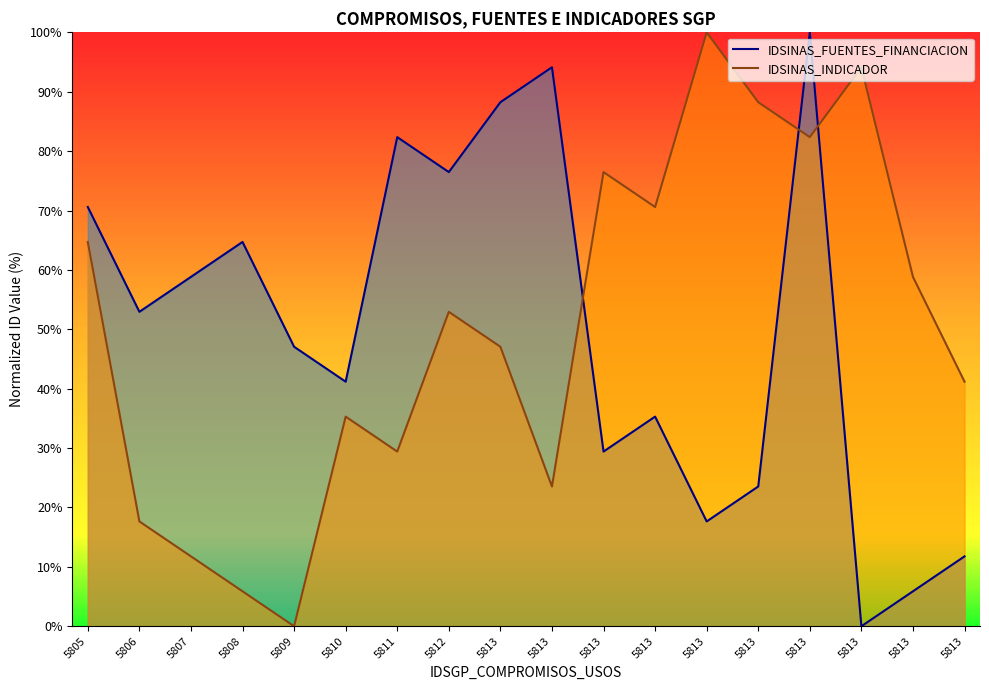

How many lines are shown in the chart?

2